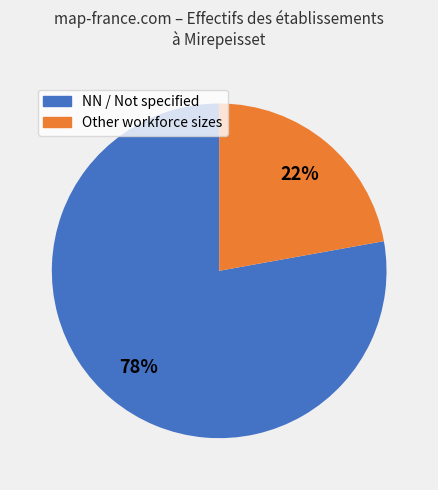

To the nearest percent, what is the difference between the largest and smallest slice percentages?

56%